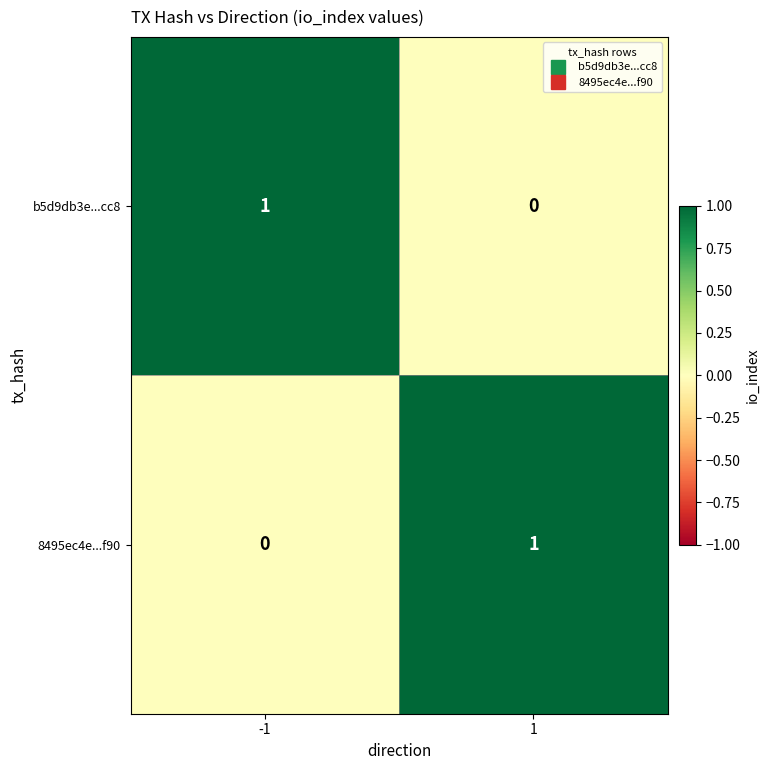

At -1, list the series in order from largest to smallest.

b5d9db3e...cc8, 8495ec4e...f90